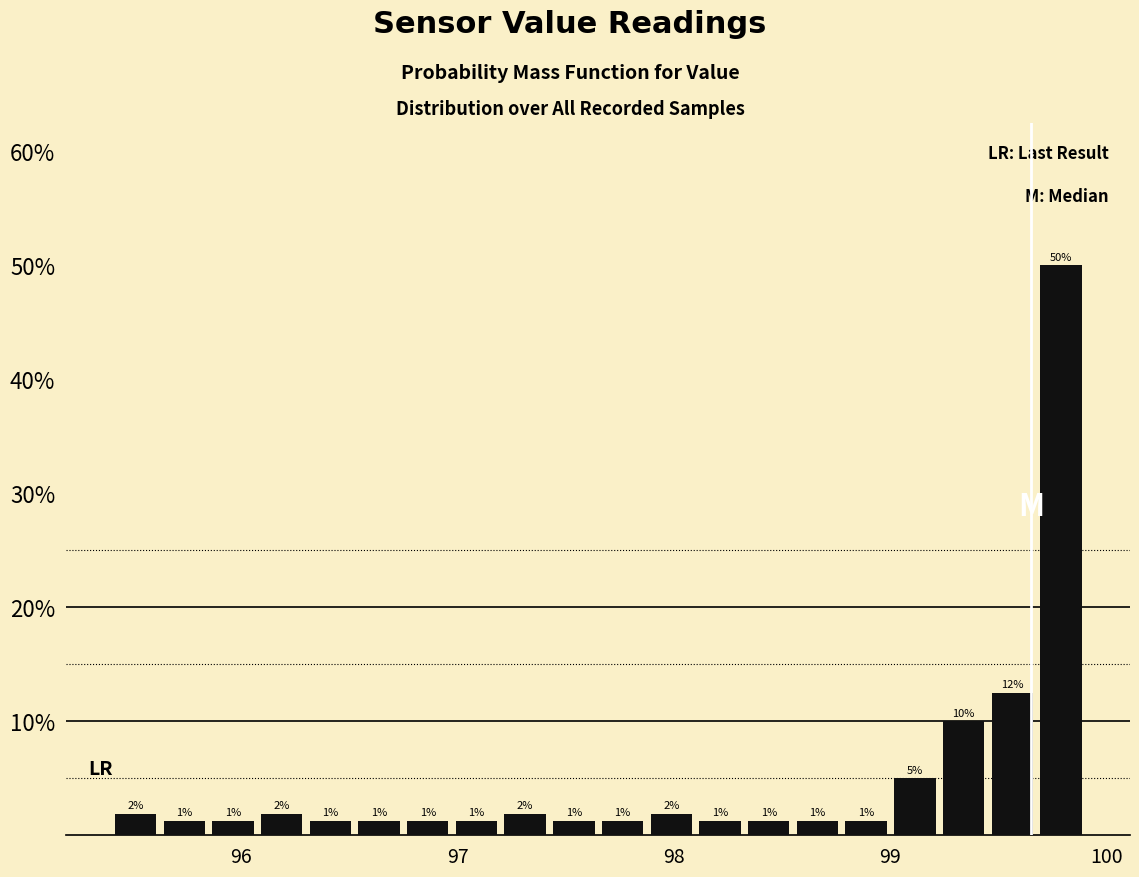

Read against the x-axis, roughly where is the centre of the tallest bar?

99.8